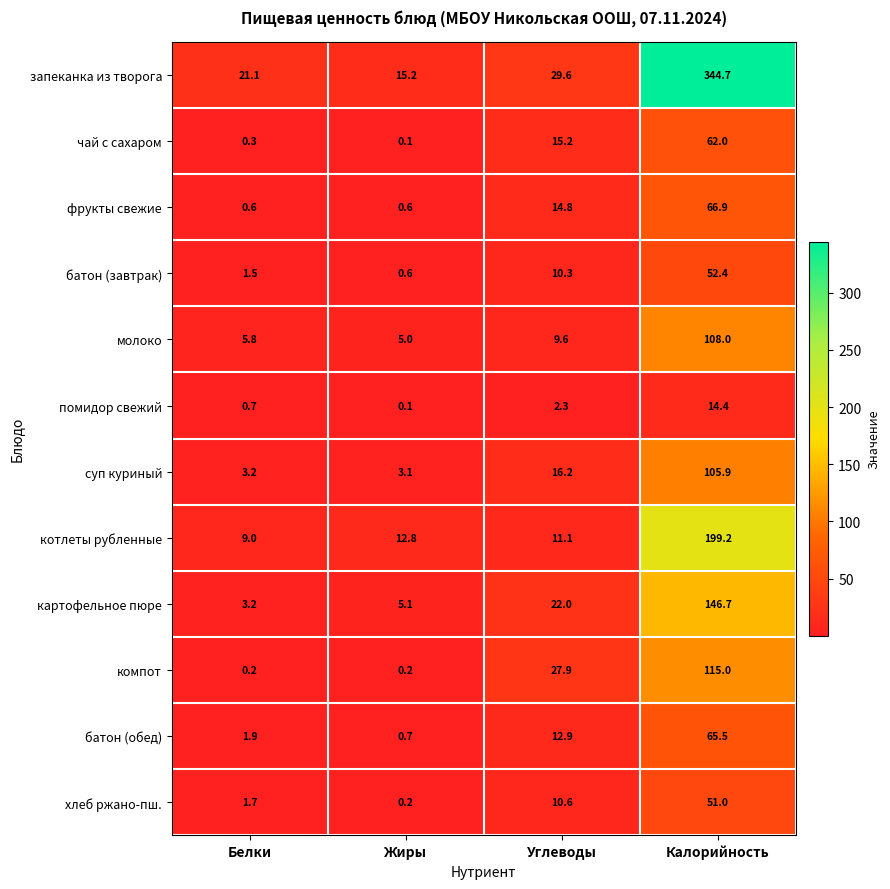

The котлеты рубленные series shows 87.3 at Калорийность. True or false?

False